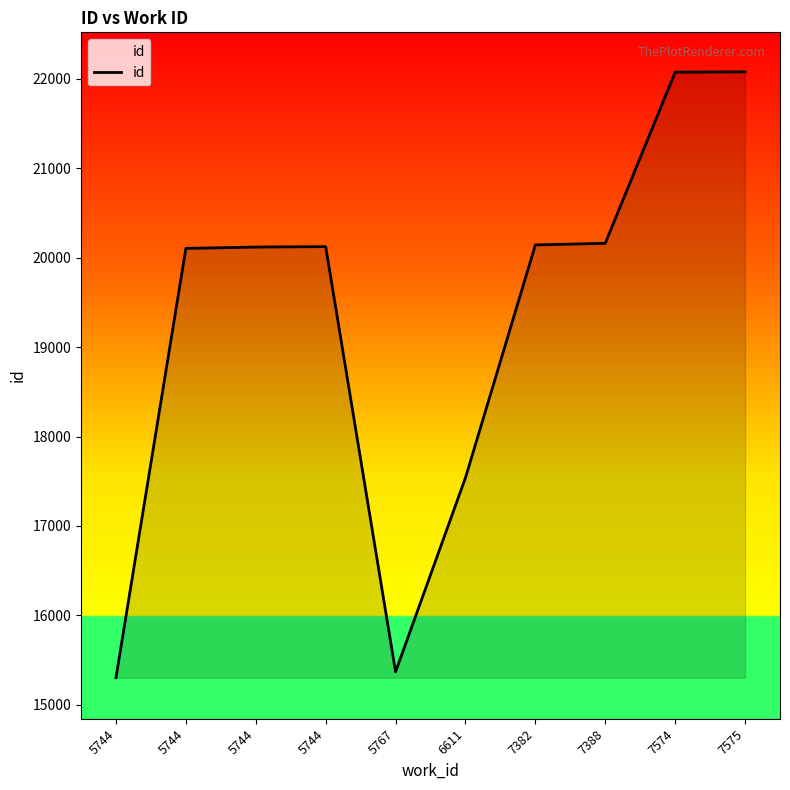

True or false: the data shows 20103 at 5744.

True